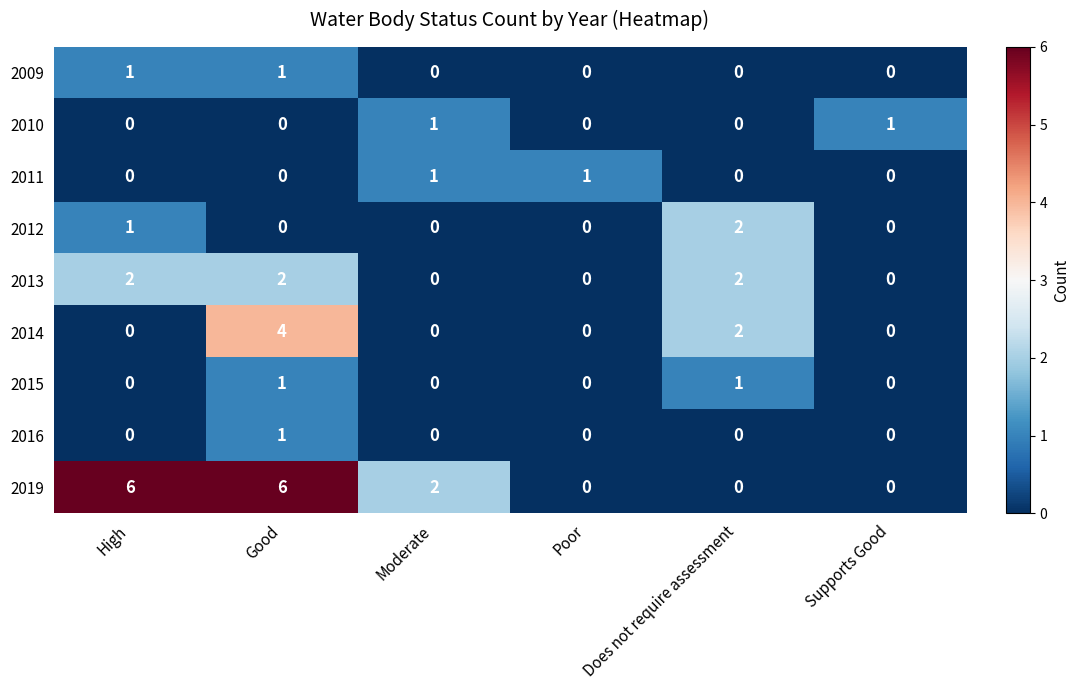

What is the greatest value displayed?

6